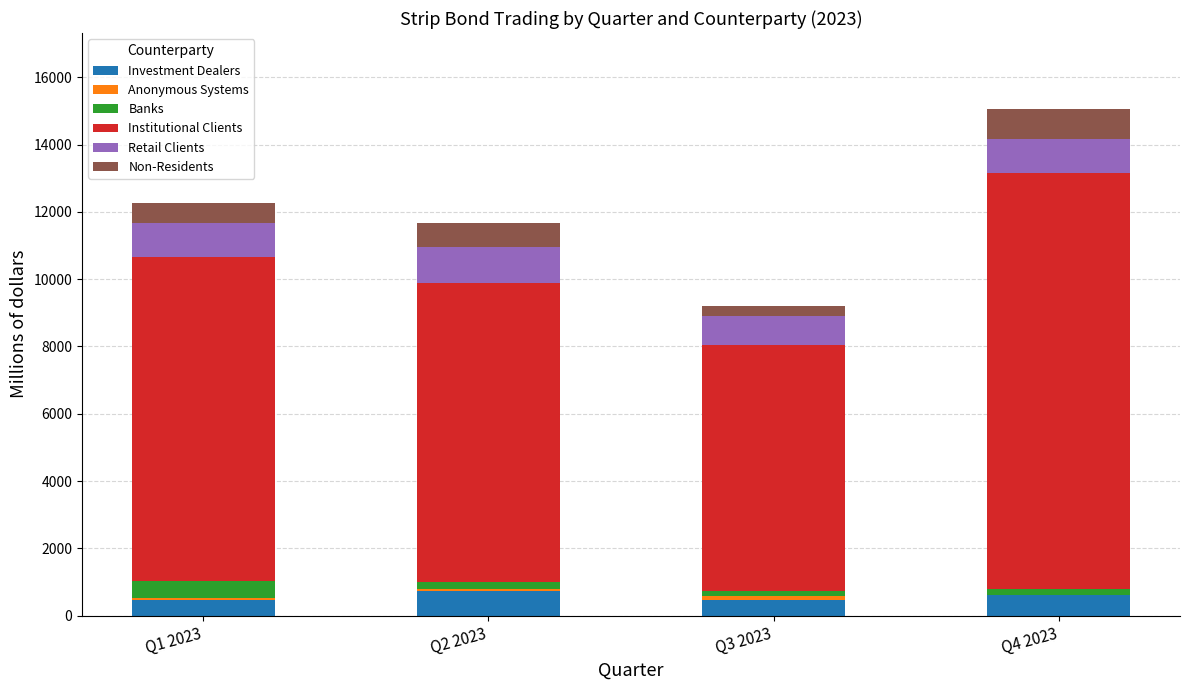

What is the sum of all Investment Dealers values?

2262.3